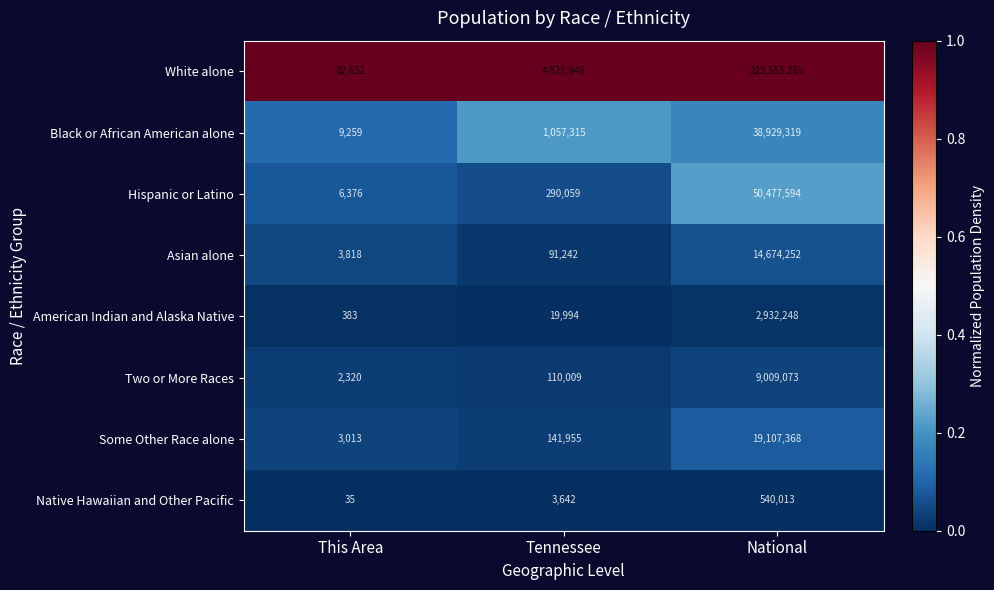

Rank the series by their maximum value, from lowest to highest.

Native Hawaiian and Other Pacific, American Indian and Alaska Native, Two or More Races, Asian alone, Some Other Race alone, Black or African American alone, Hispanic or Latino, White alone